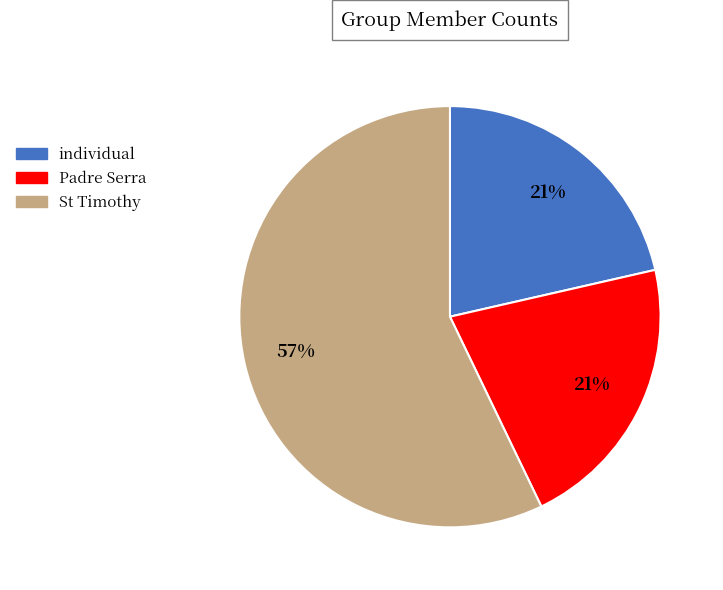

True or false: Padre Serra accounts for 21% of the total.

True